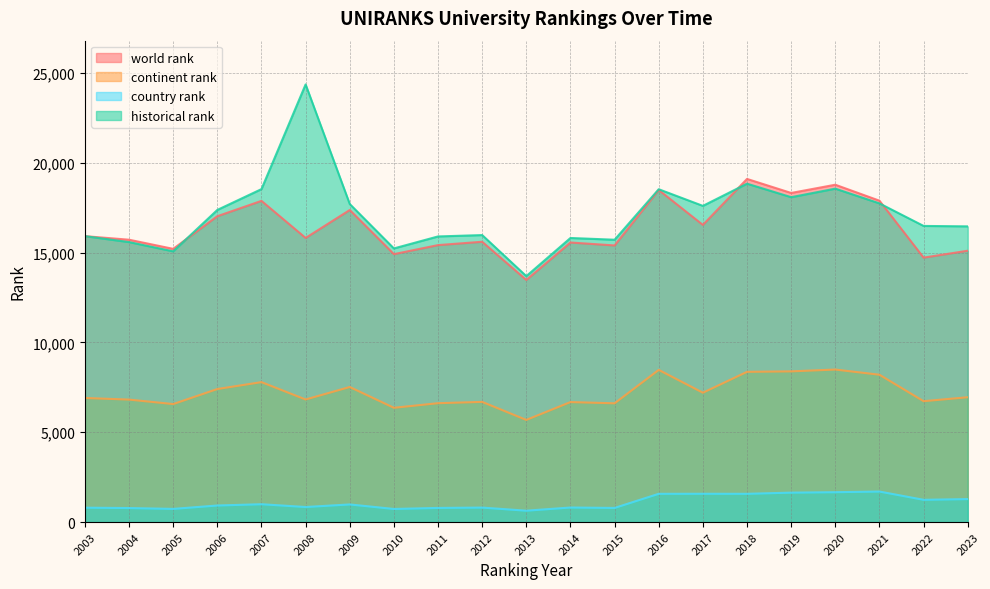

What is the spread (max minus min) of values at 2016?

16950